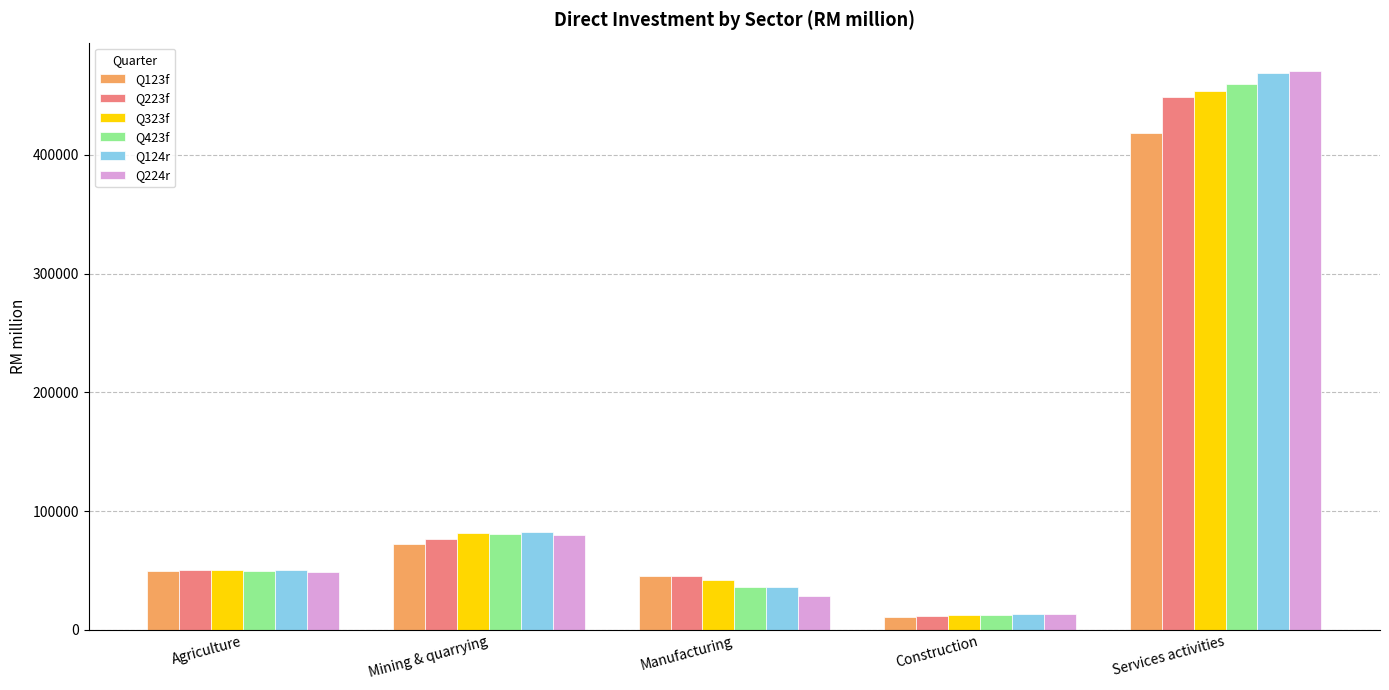

Where does the Q123f series first go above 49756?

Agriculture